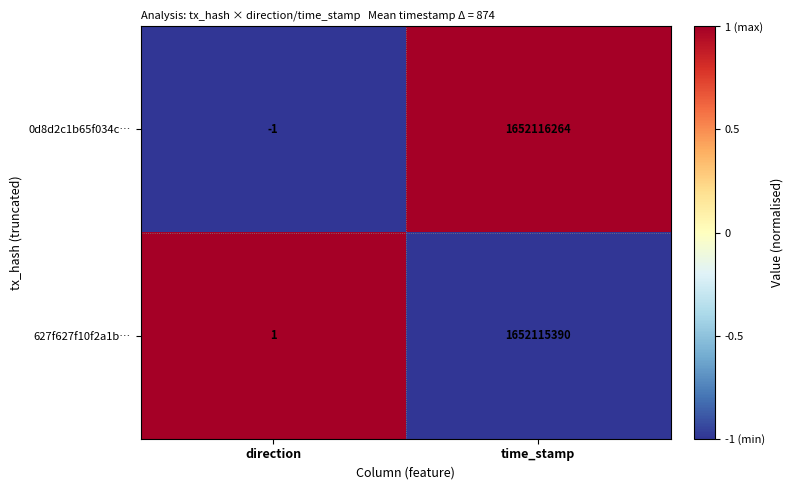

Between direction and time_stamp, which series saw the biggest shift?

0d8d2c1b65f034c…